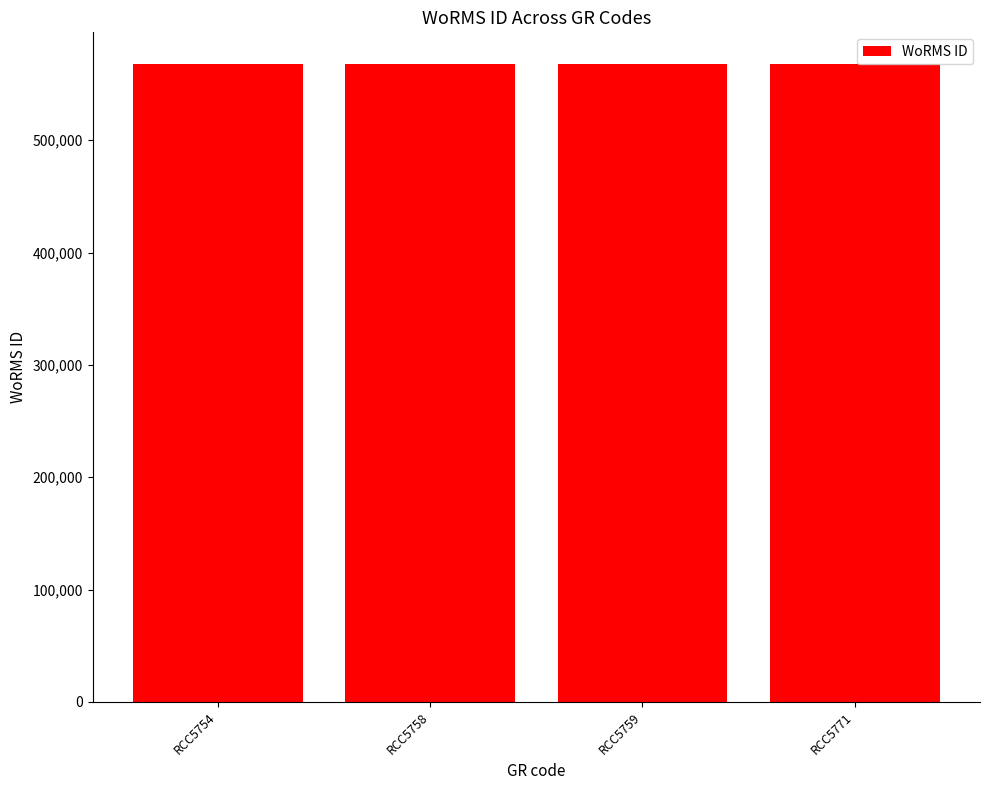

What is the maximum value shown in the chart?

567678